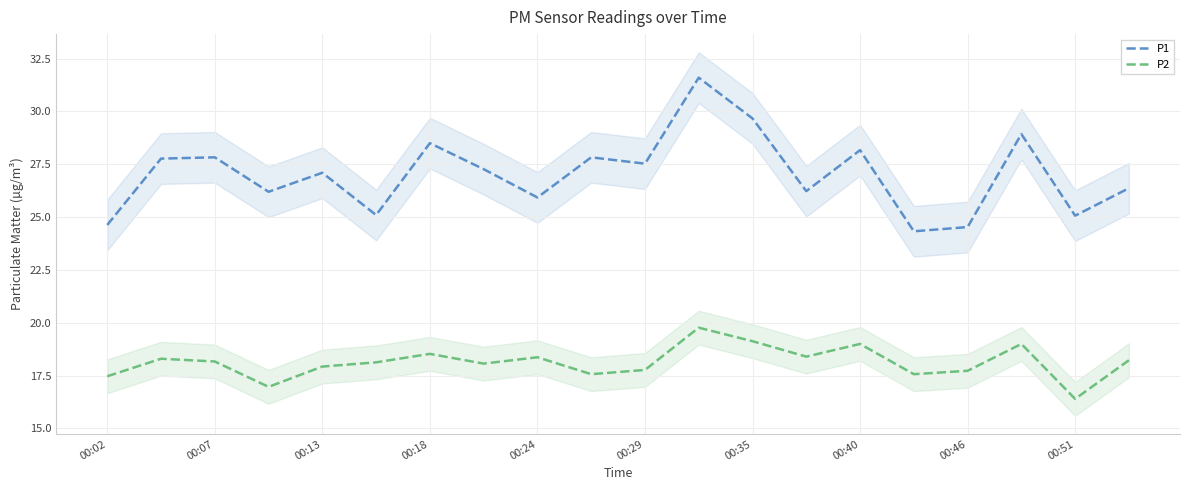

Is it true that P1 equals 34.6 at 00:46?

False